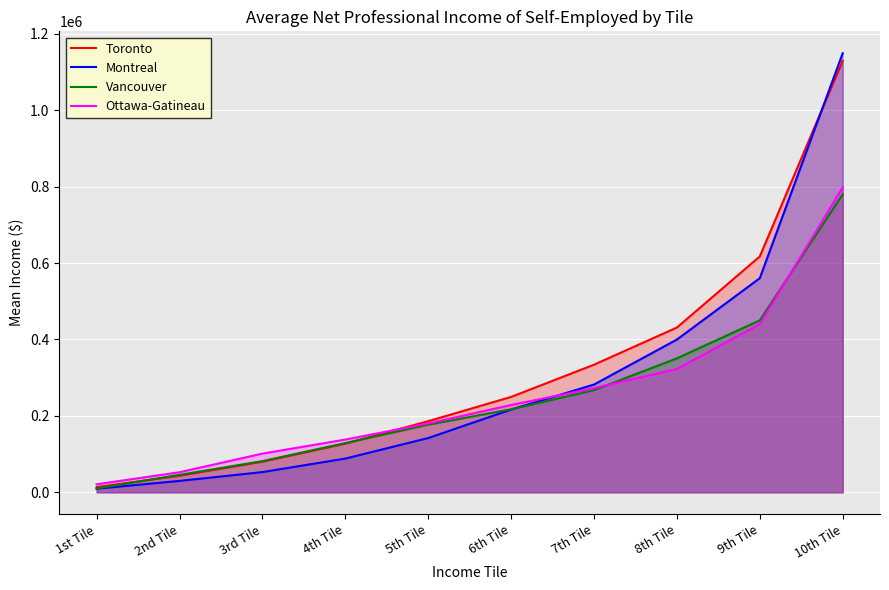

What is the difference between the Ottawa-Gatineau values at 10th Tile and 5th Tile?

617610